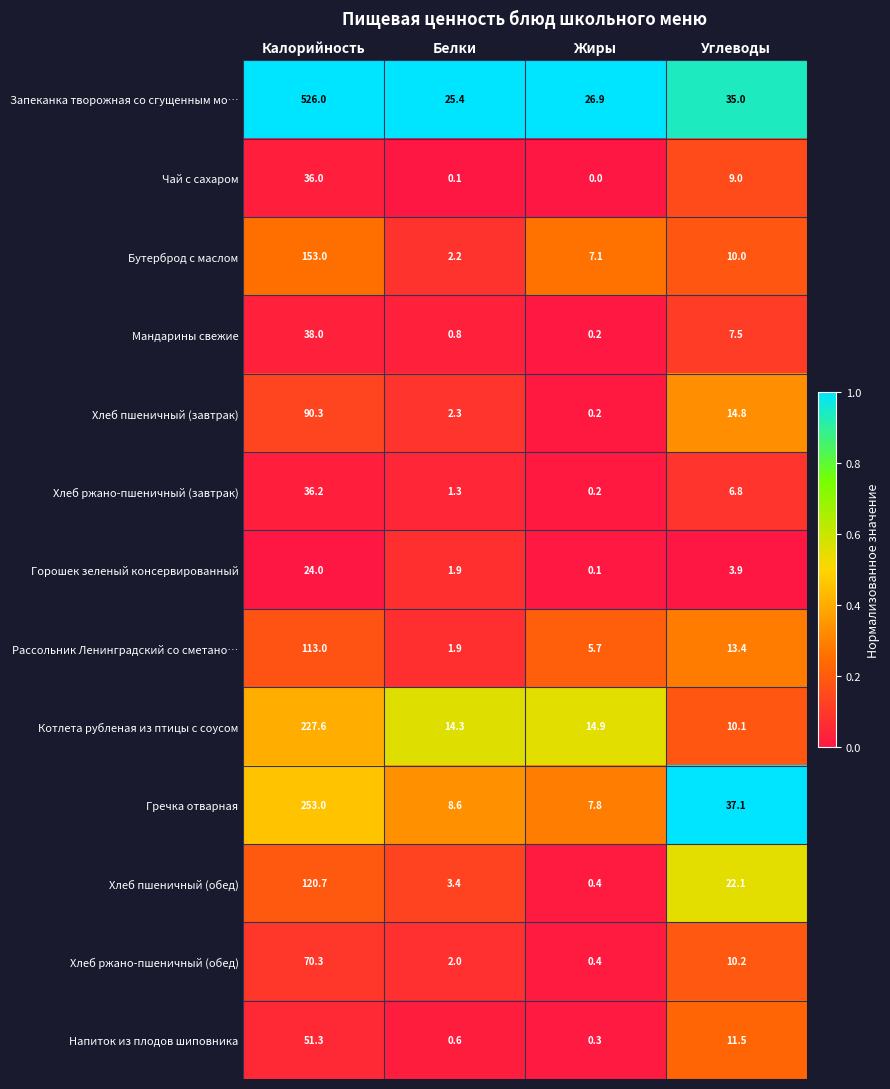

The value of Котлета рубленая из птицы с соусом at Углеводы is 10.1. True or false?

True